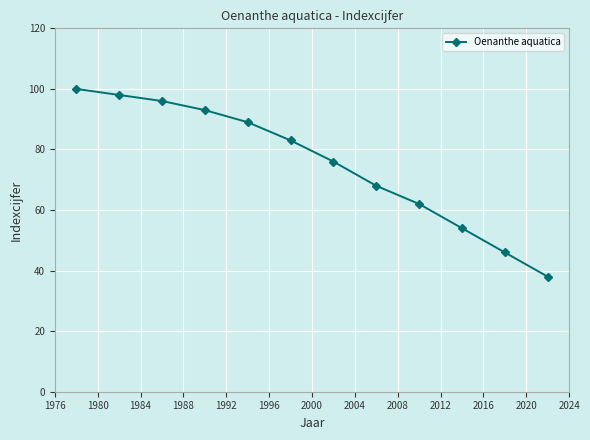

What is the average value?

75